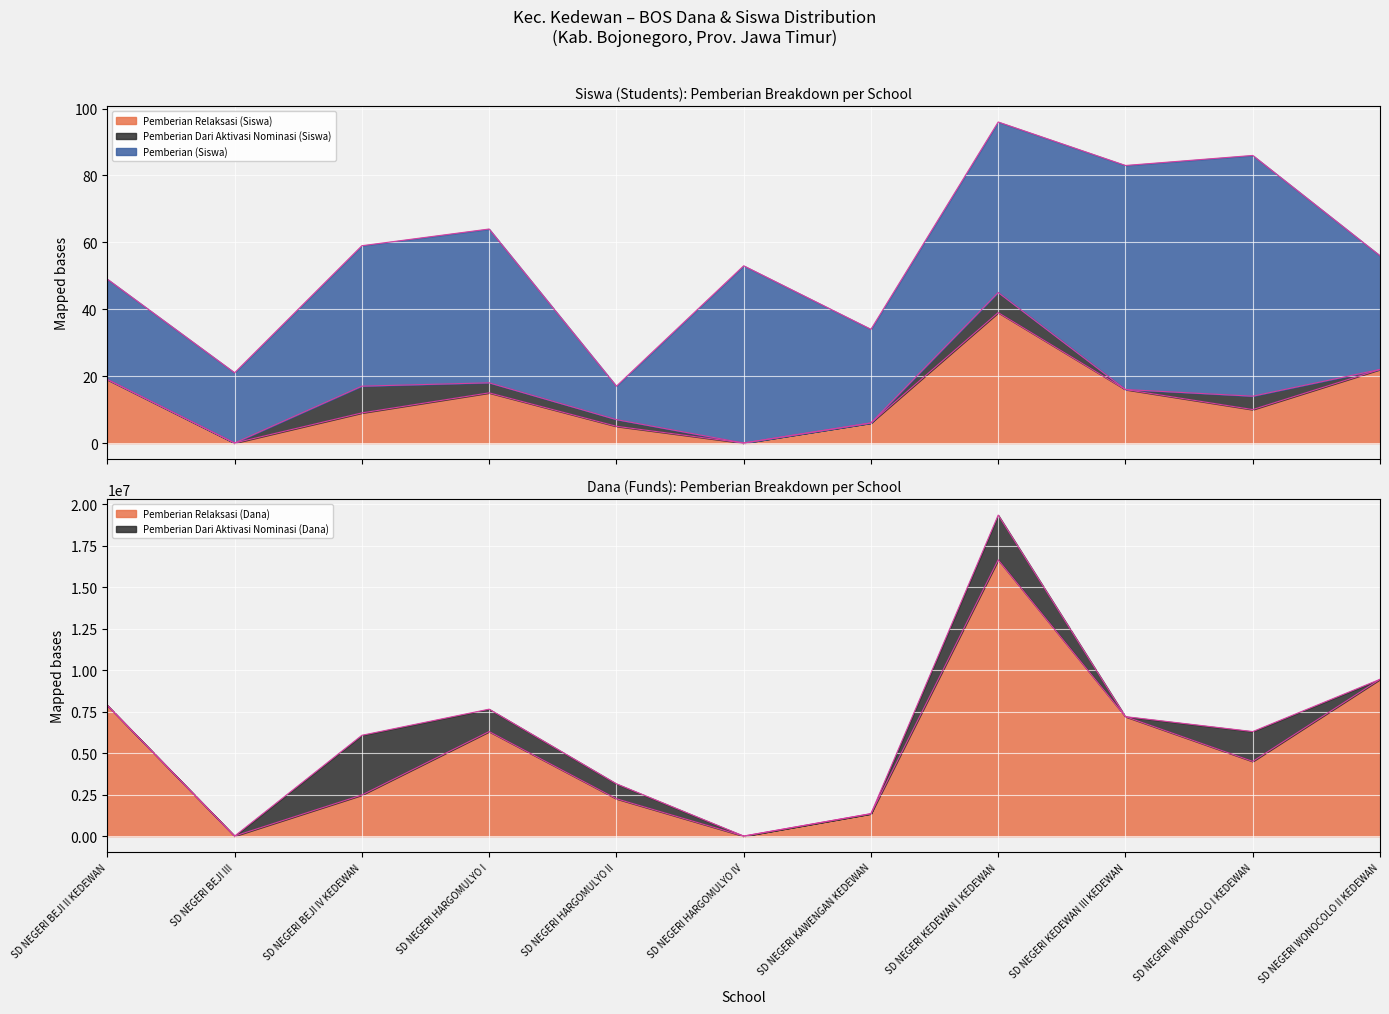

What is the label of the 11th point from the left?

SD NEGERI WONOCOLO II KEDEWAN